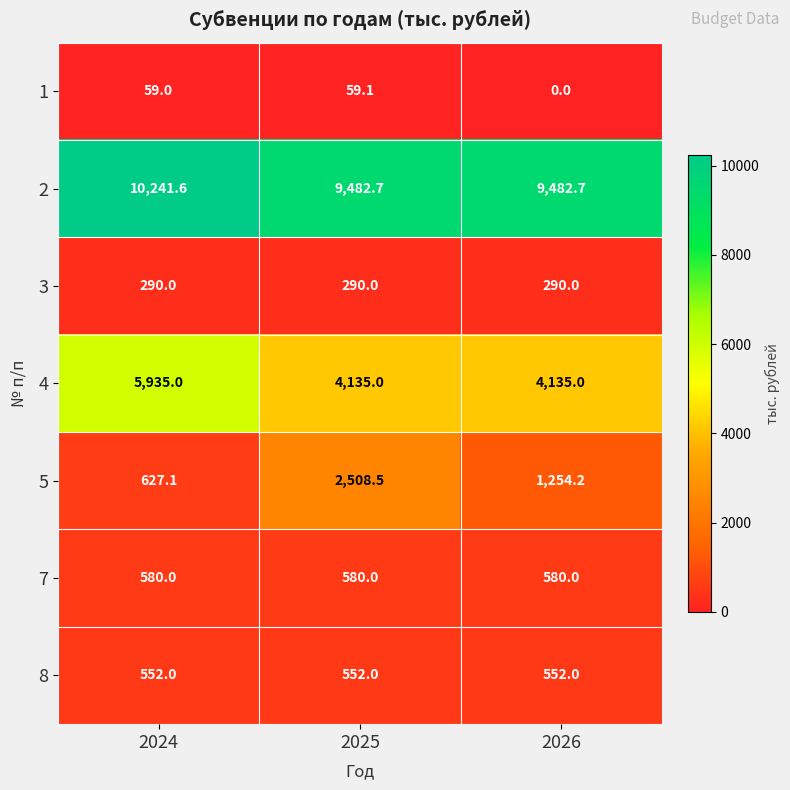

Reading right to left, extract all data points from this chart.

1: 2026=0.0	2025=59.1	2024=59.0
2: 2026=9482.7	2025=9482.7	2024=10241.6
3: 2026=290.0	2025=290.0	2024=290.0
4: 2026=4135.0	2025=4135.0	2024=5935.0
5: 2026=1254.2	2025=2508.5	2024=627.1
7: 2026=580.0	2025=580.0	2024=580.0
8: 2026=552.0	2025=552.0	2024=552.0